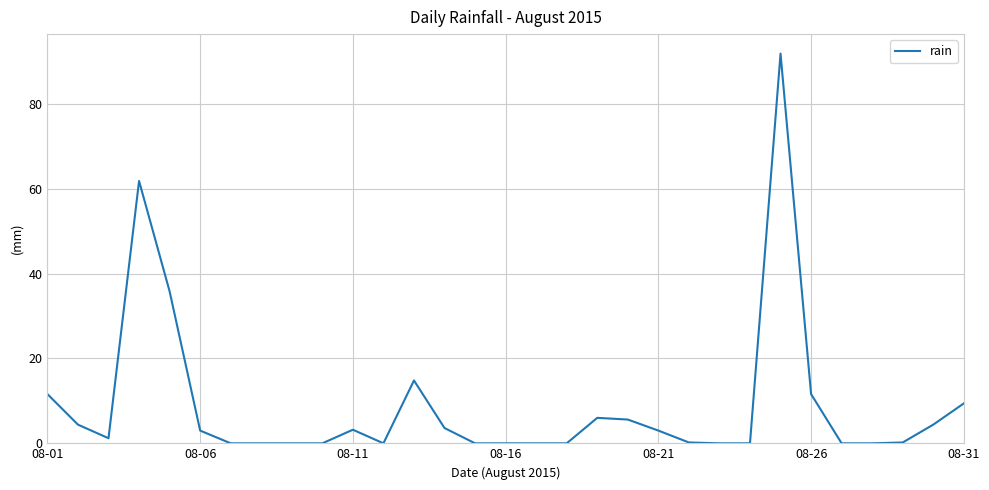

Does the chart have visible grid lines?

Yes